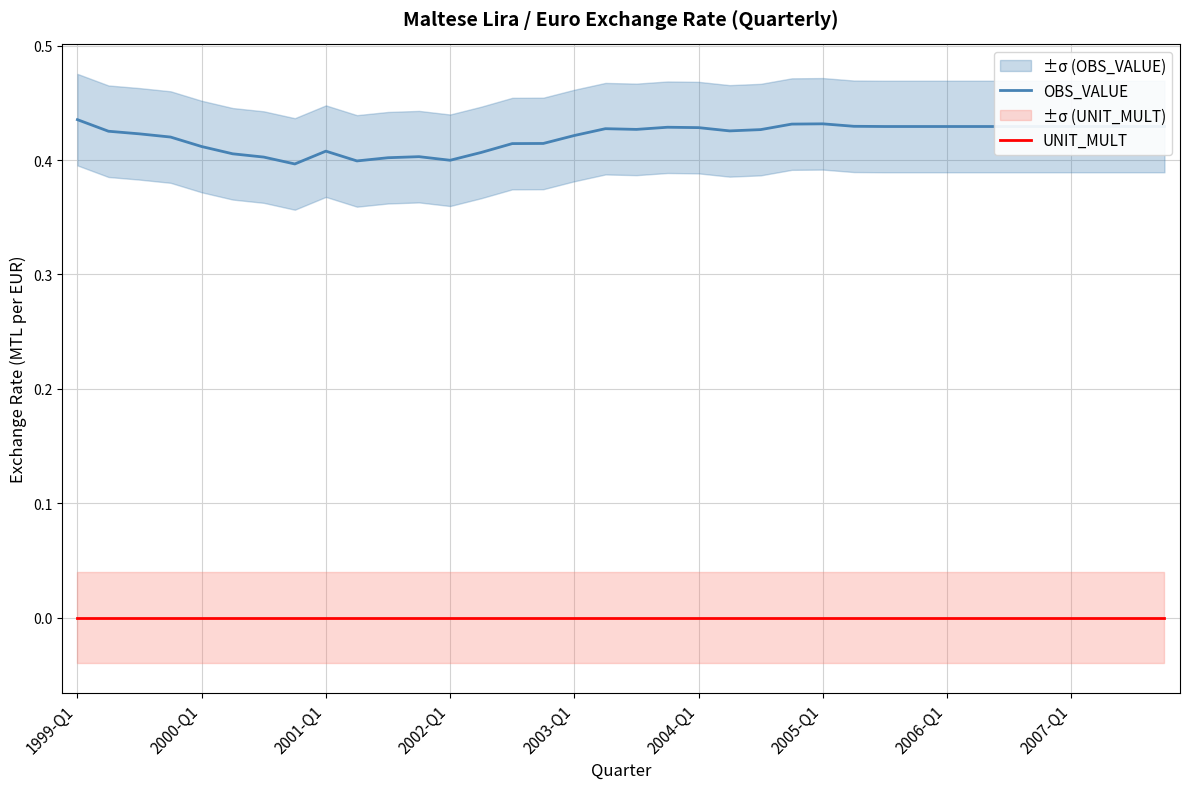

List the series in order of their peak value, lowest first.

UNIT_MULT, OBS_VALUE